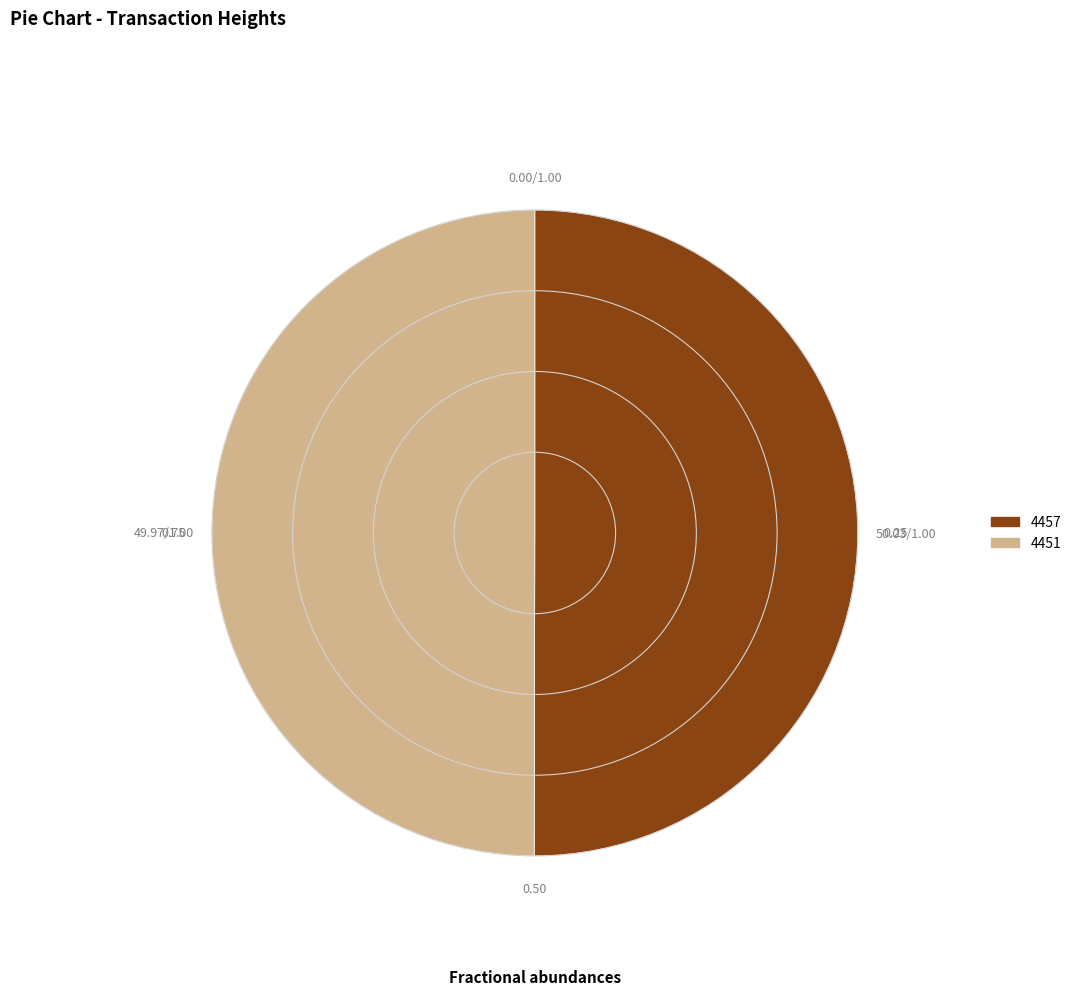

What is the ratio of the value at 4457 to the value at 4451?

1.0